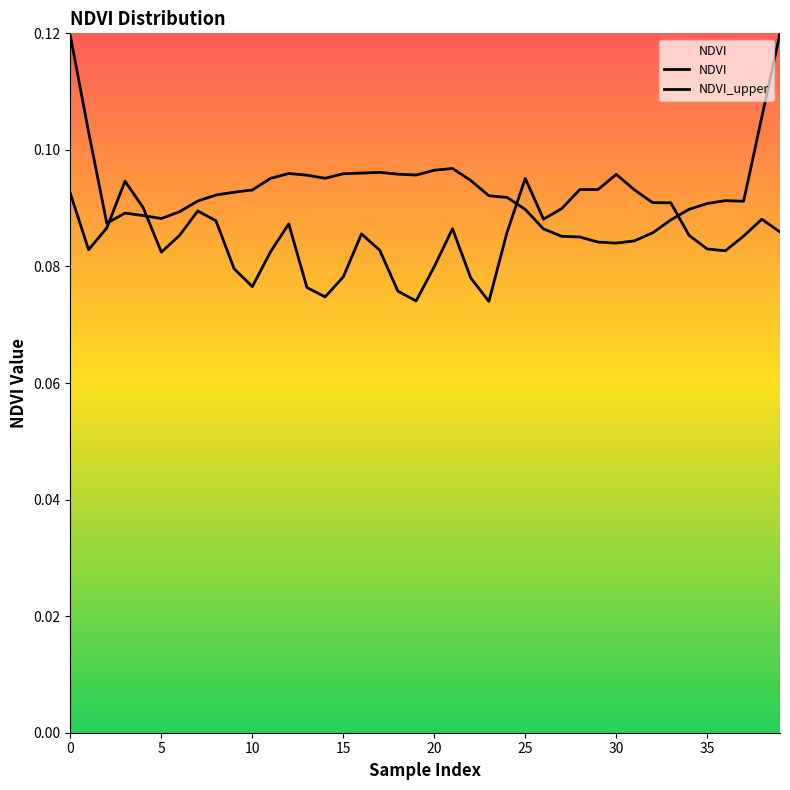

How many lines are shown in the chart?

2